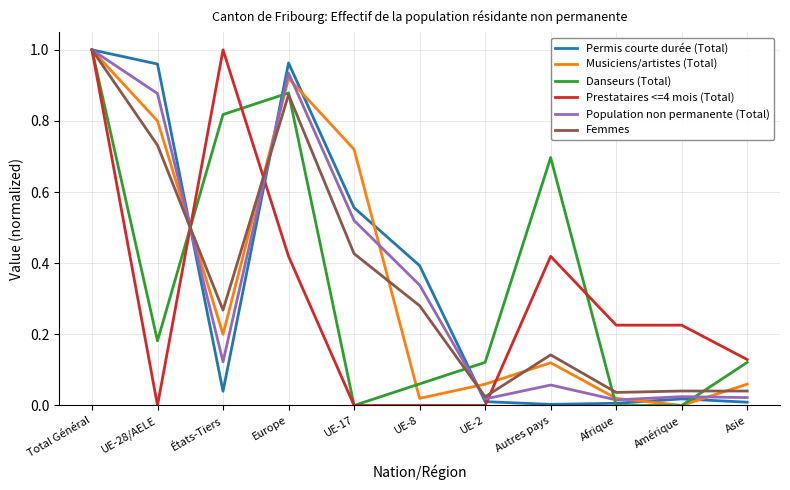

Which series changed the most between UE-28/AELE and Afrique?

Permis courte durée (Total)